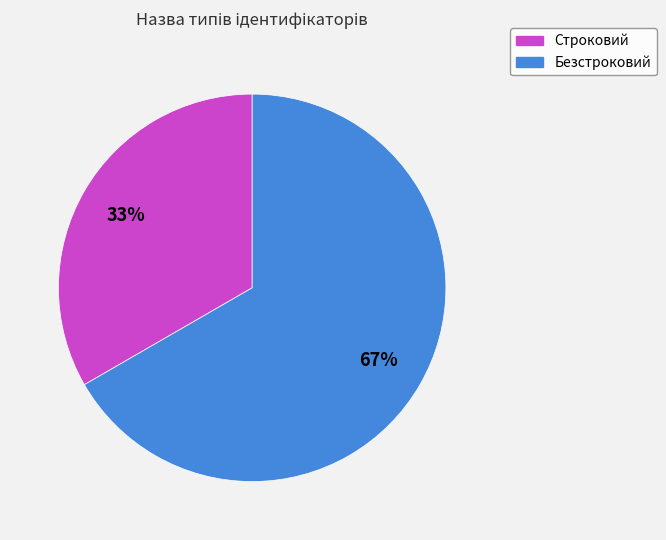

Rank the categories by value from highest to lowest.

Безстроковий, Строковий